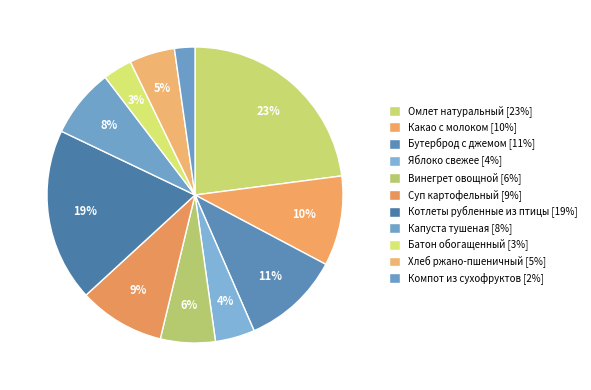

Count the number of slices in the pie.

11